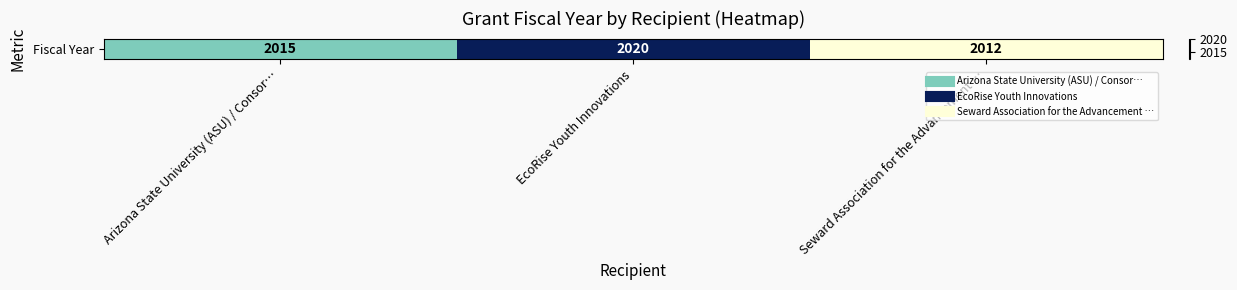

True or false: the data shows 3200 at Seward Association for the Advancement ….

False